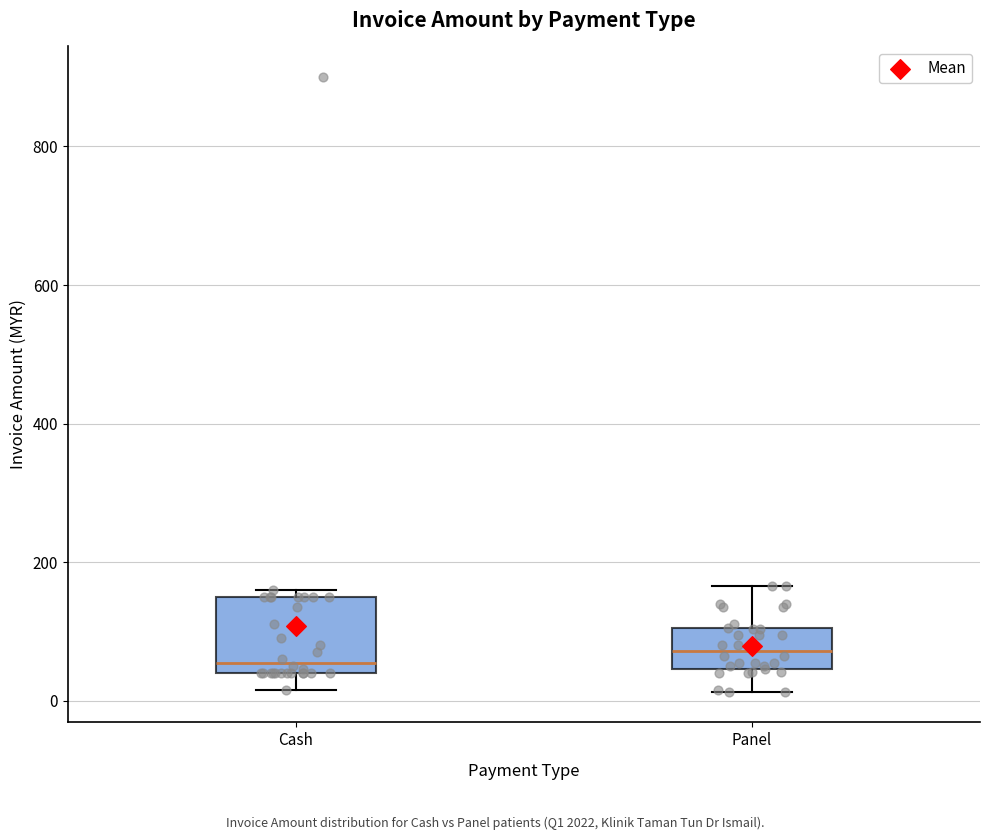

Reading left to right, transcribe this box plot: for each box, give where its median line is, the range the box spans, and where its two whiskers end, as read against the y-axis. The values are not printed on the chart, so give them approximately, as read against the axis.

Cash: median 60, box 40 to 160, whiskers 20 to 160 (just above the box's upper edge)
Panel: median 80, box 40 to 100, whiskers 20 to 160